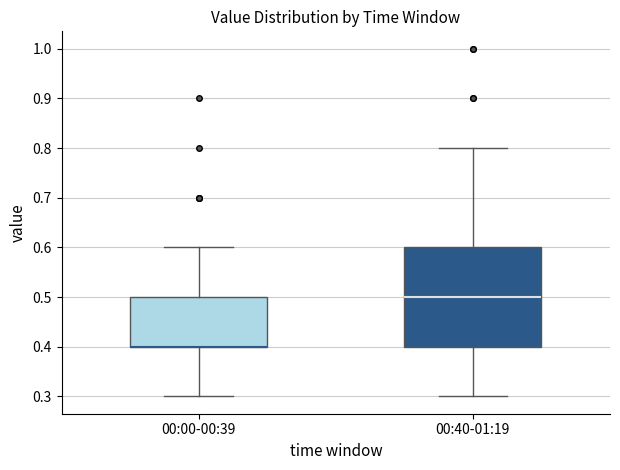

Where does the lower whisker of the box for 00:40-01:19 end on the y-axis? The values are not printed on the chart, so give them approximately, as read against the axis.

0.3